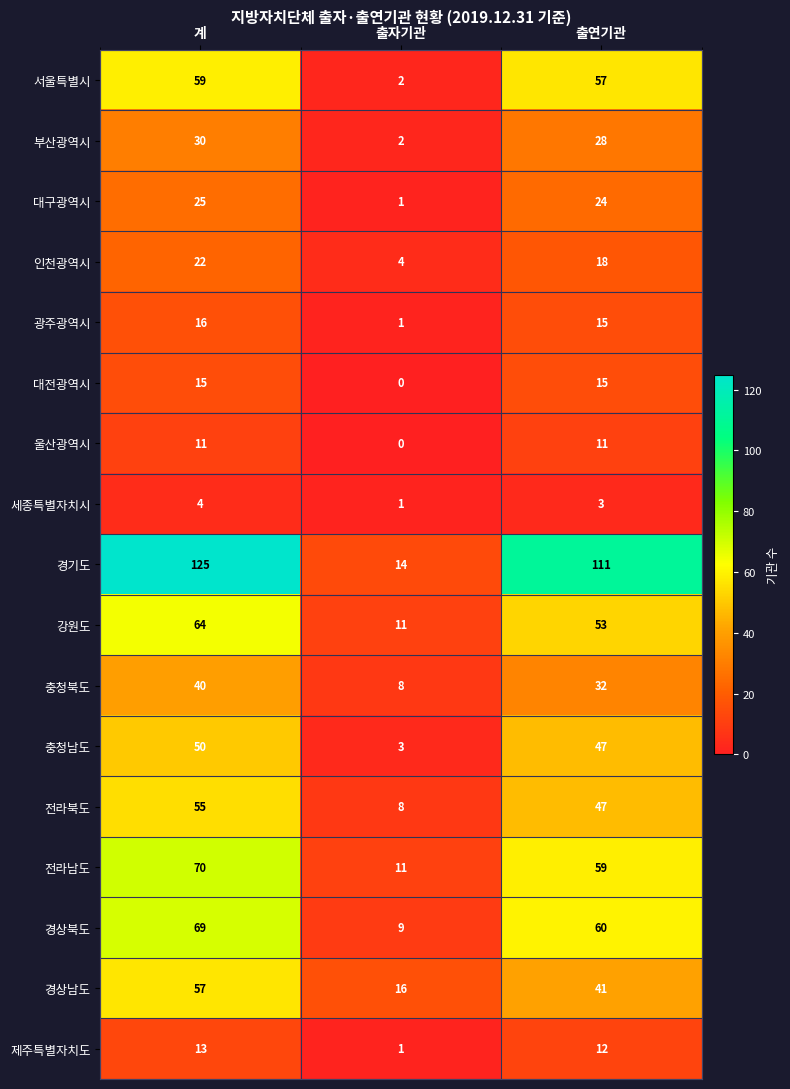

What is the greatest value displayed?

125